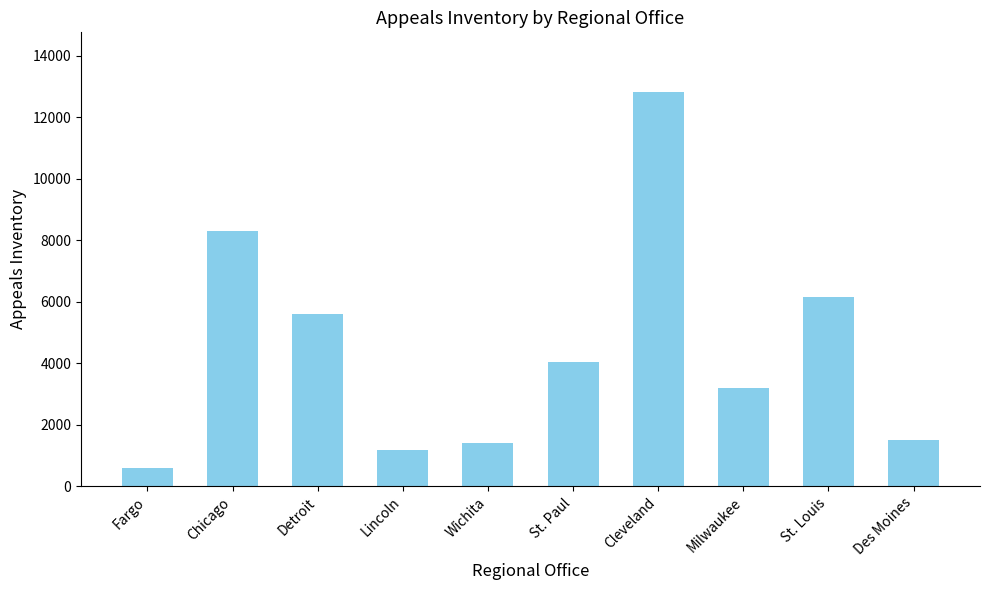

How many bars are there in total?

10